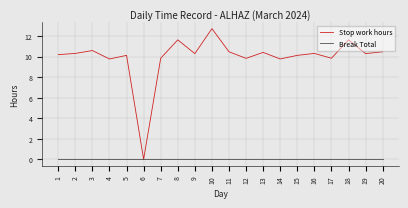

At how many categories does at least one series exceed 3?

19